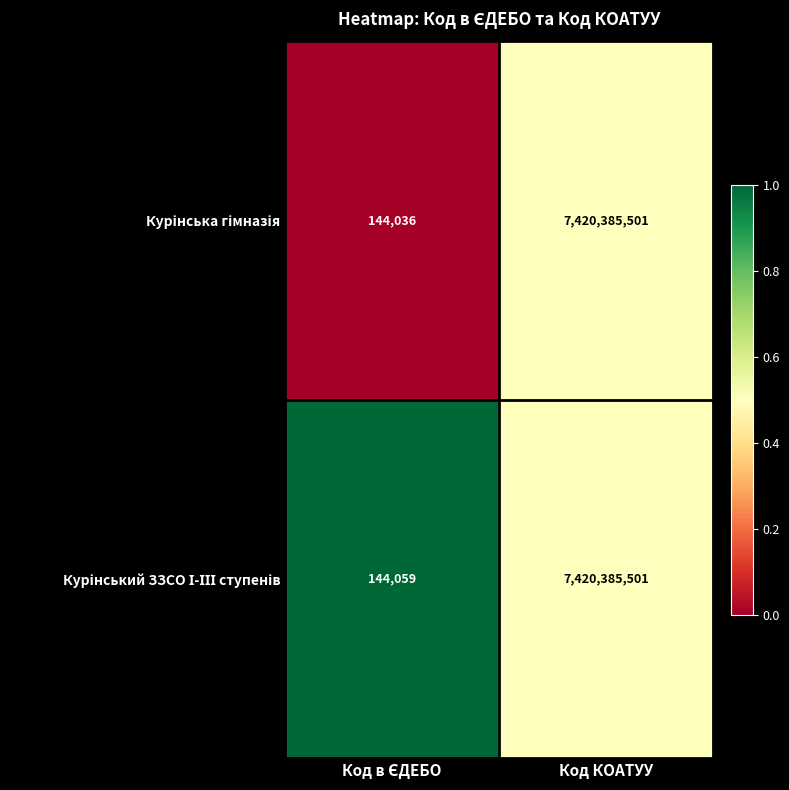

At which category is the sum across all series the highest?

Код КОАТУУ